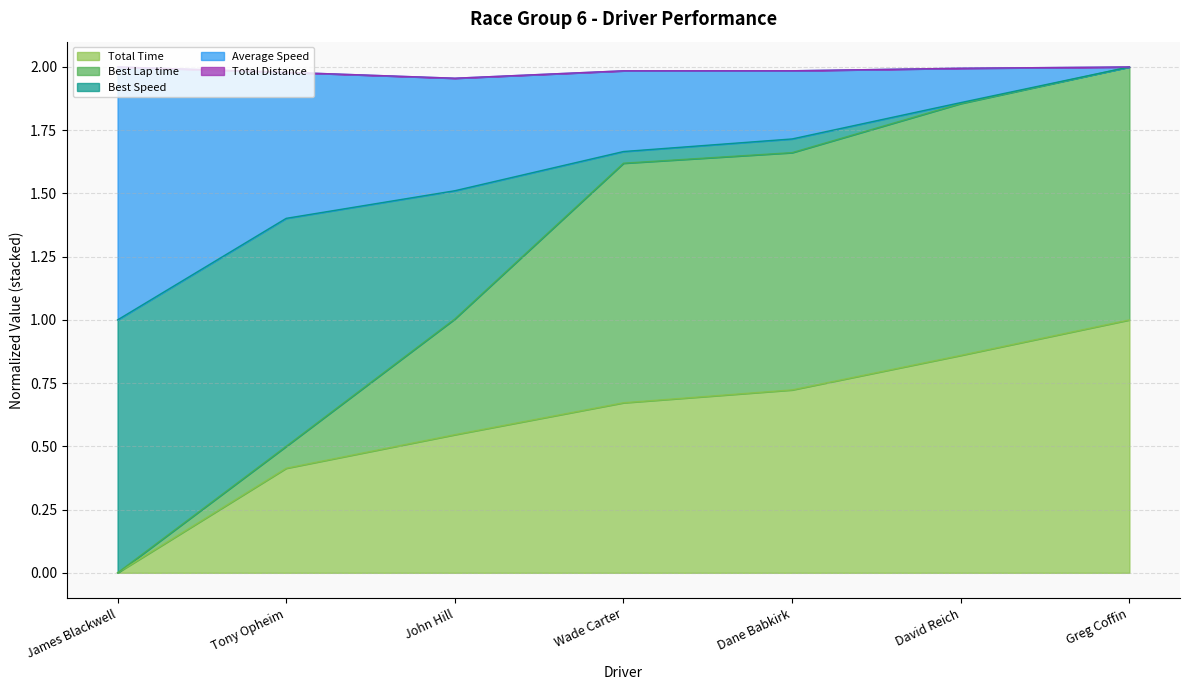

What is the label of the 1st point from the right?

Greg Coffin